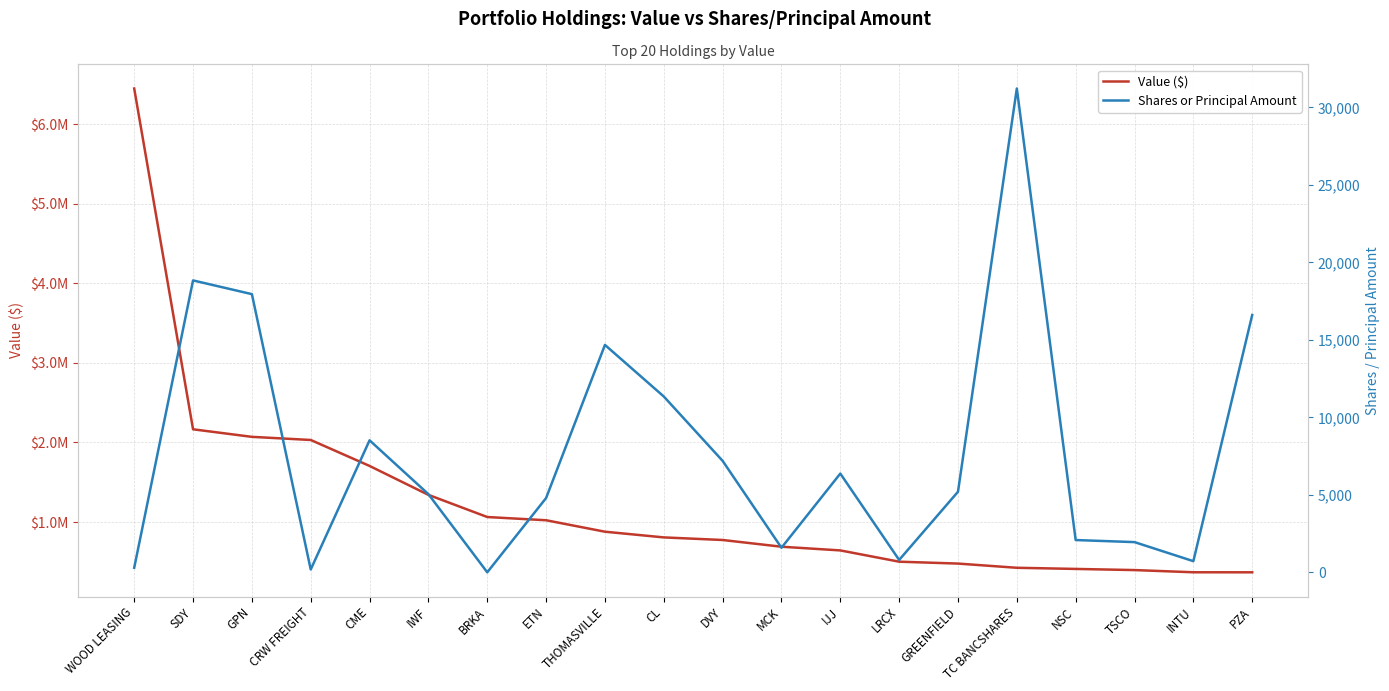

How many lines are shown in the chart?

2